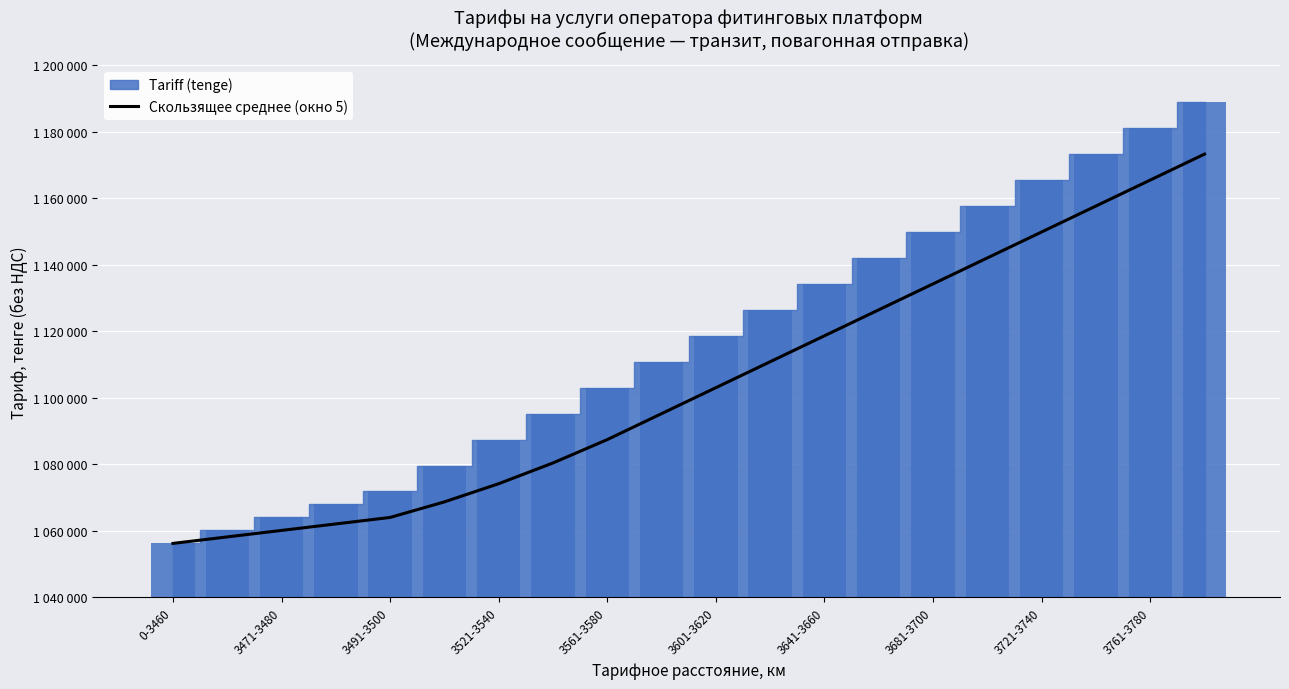

True or false: the data shows 441316.5 at 17.

False